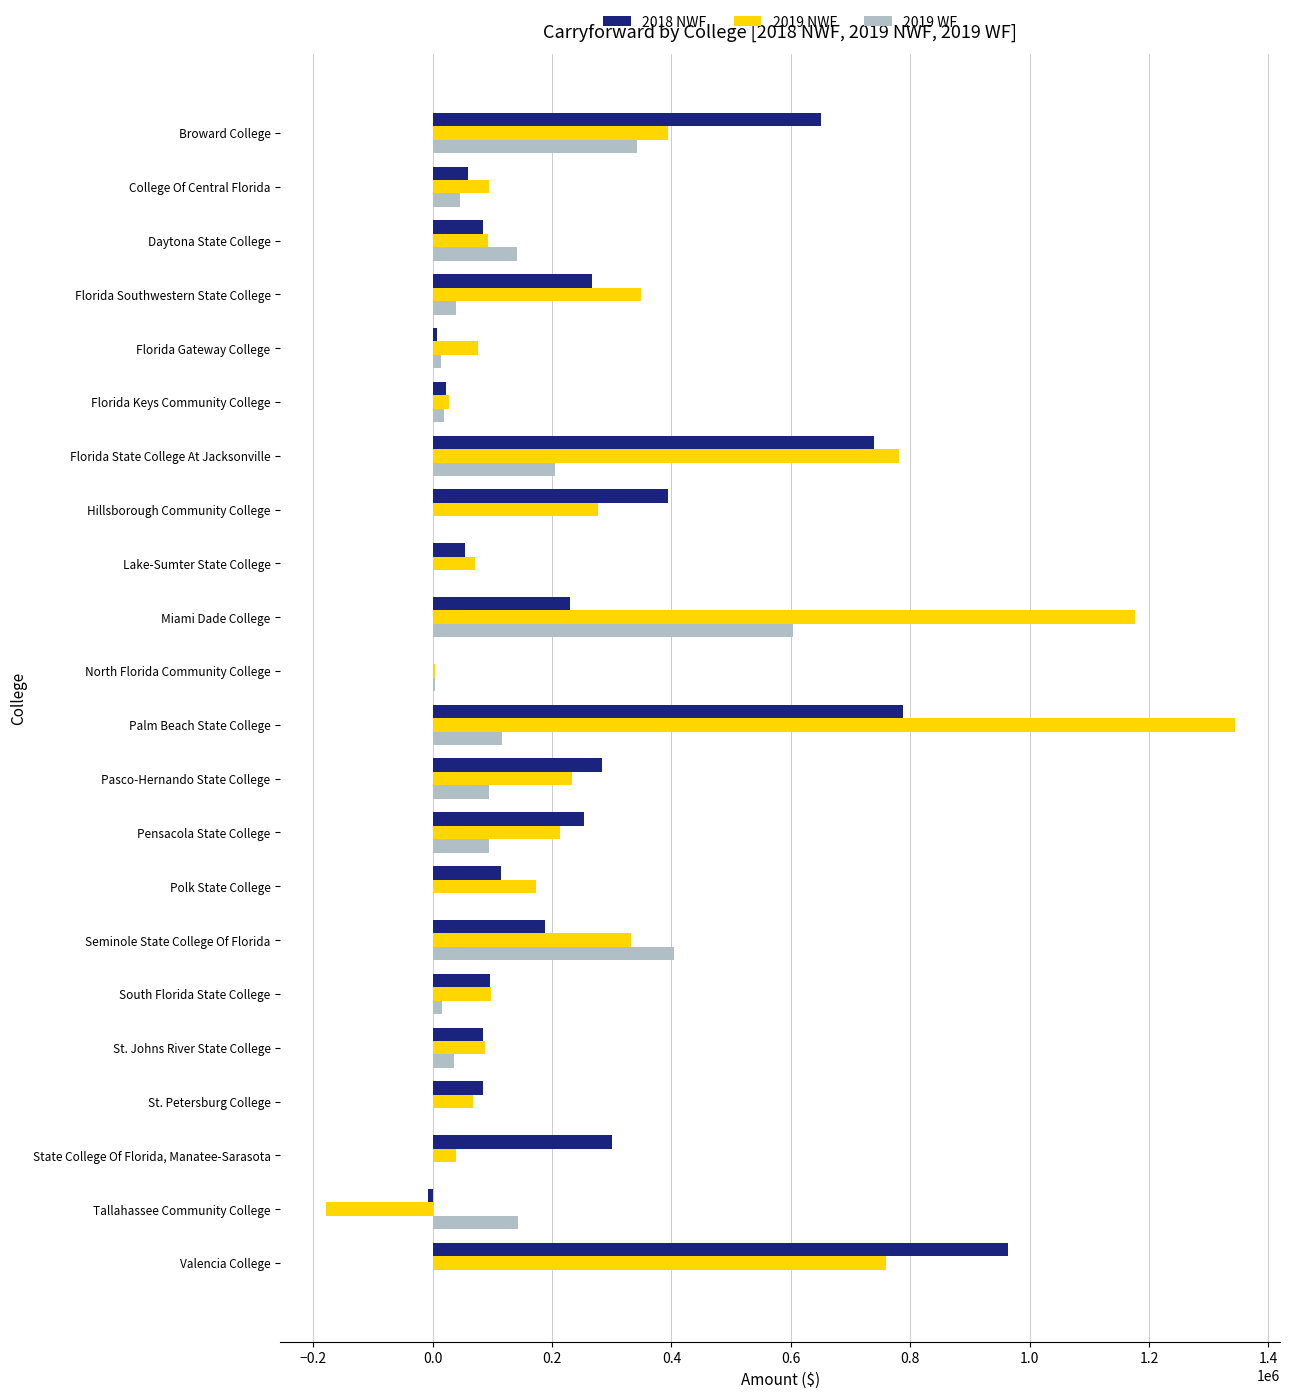

Is the value of 2019 NWF at Tallahassee Community College greater than the value of 2018 NWF at Pensacola State College?

No